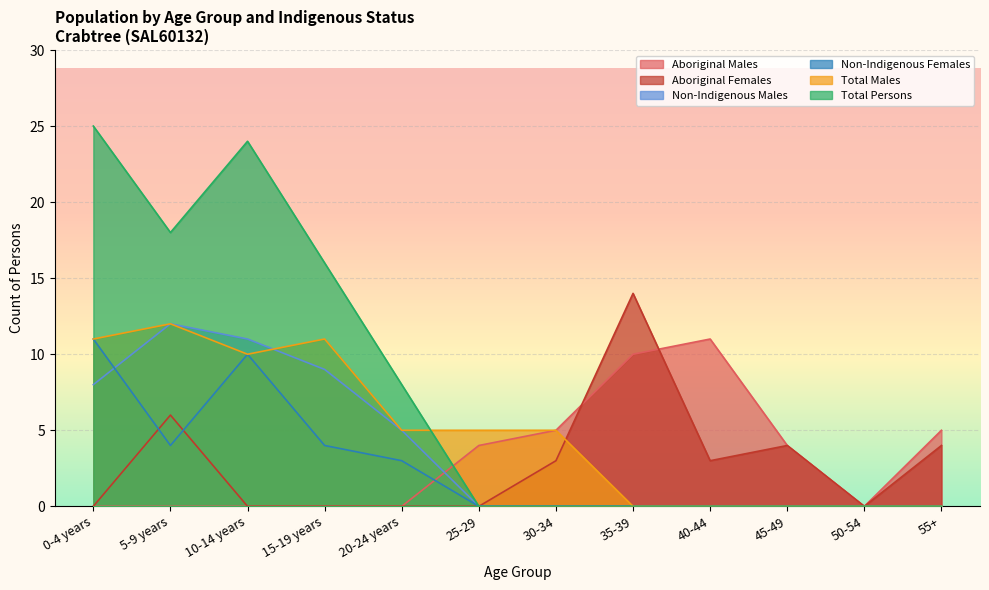

How many distinct data groups are displayed?

6